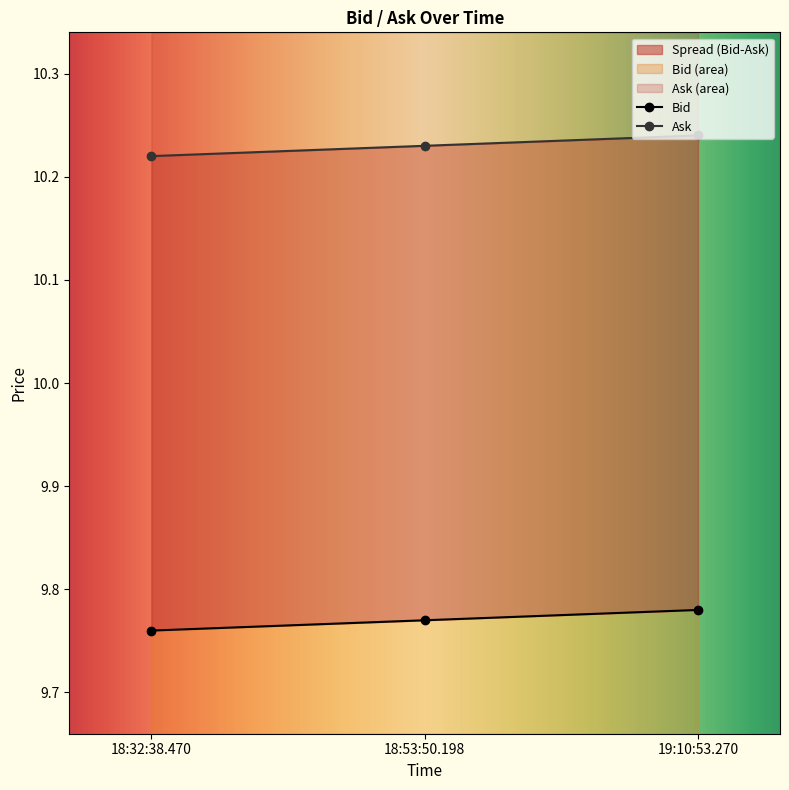

How many distinct data groups are displayed?

2